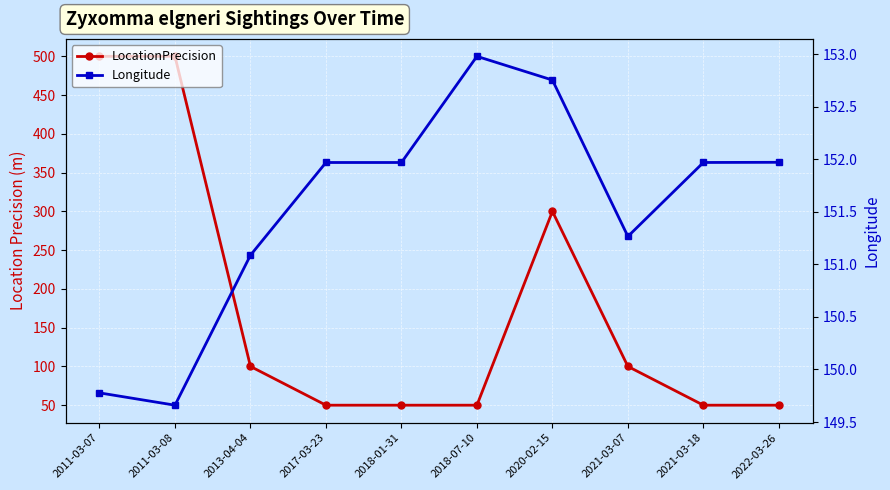

Which series has the largest total across all categories?

LocationPrecision